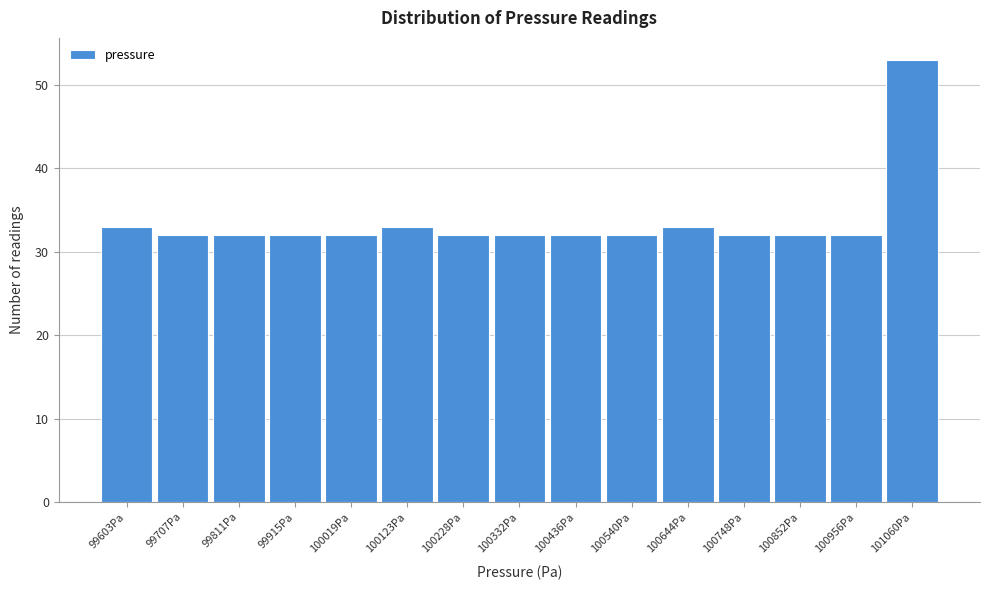

How tall is the bar that spans 100280 to 100380 on the x-axis? Neither the bar edges nor the heights are printed on the chart, so give them approximately, as read against the axes.

32